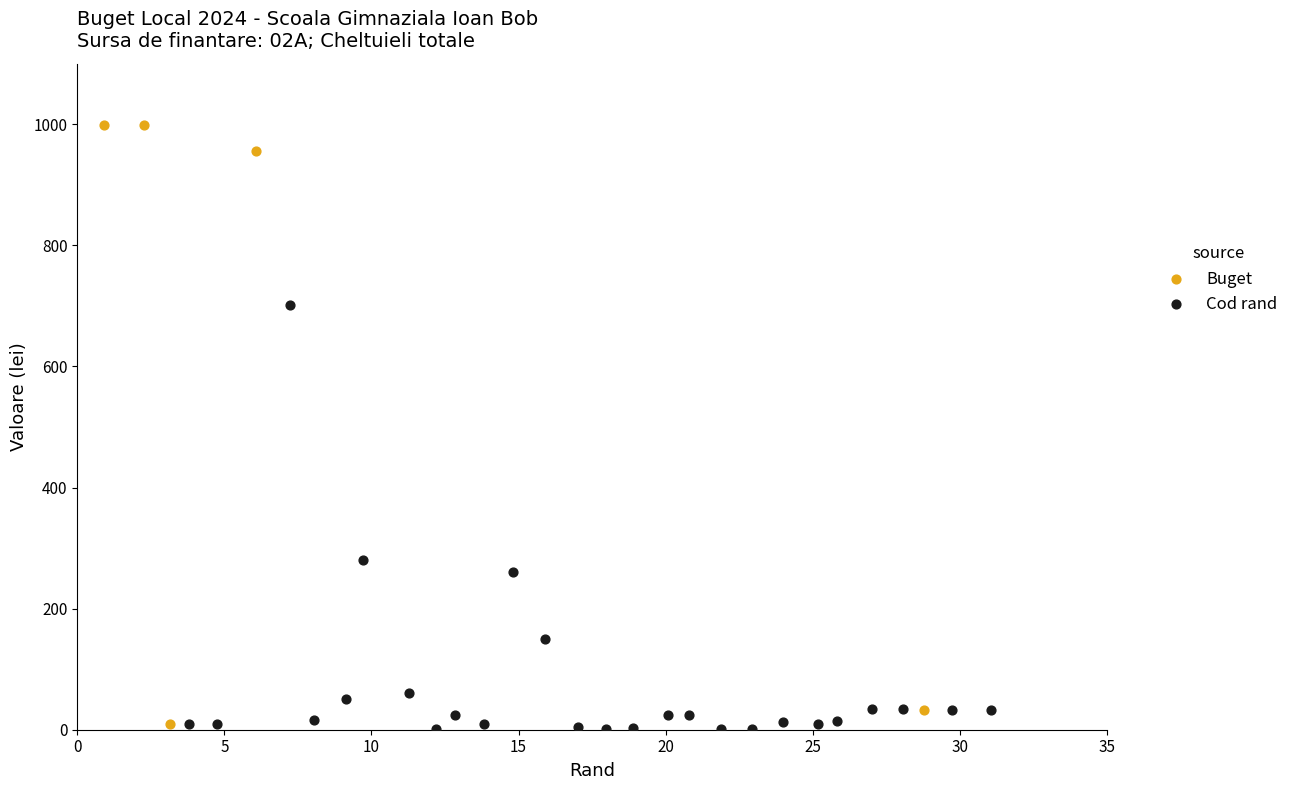

Which series has the widest spread of Y values?

Buget